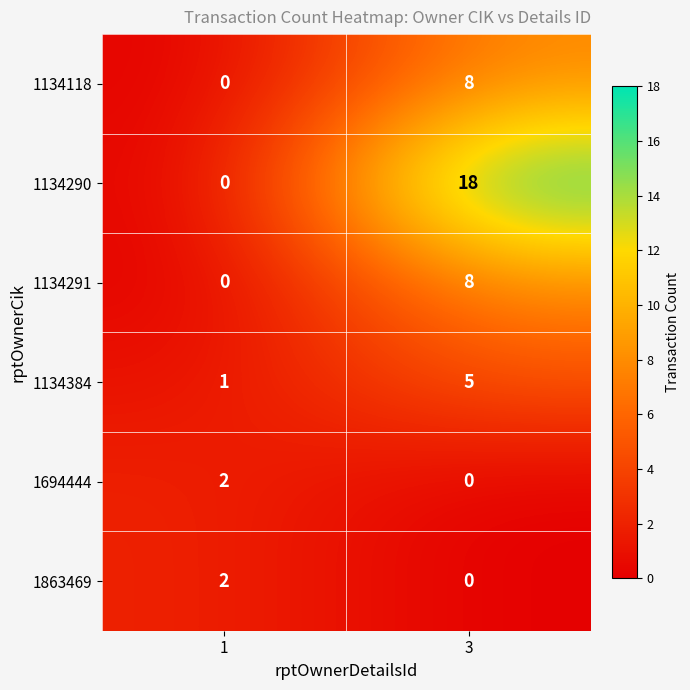

Which category has the highest value in the 1134118 series?

3